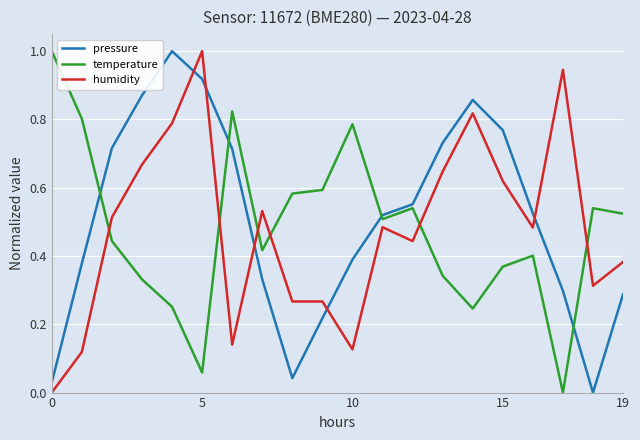

What is the greatest value displayed?

1.0